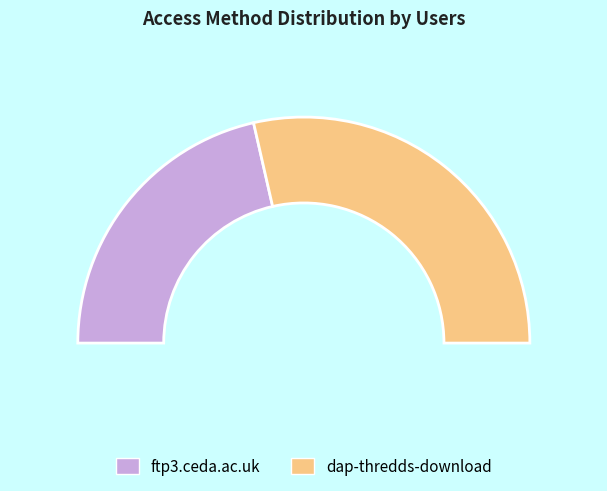

Which category has the biggest portion of the pie?

dap-thredds-download